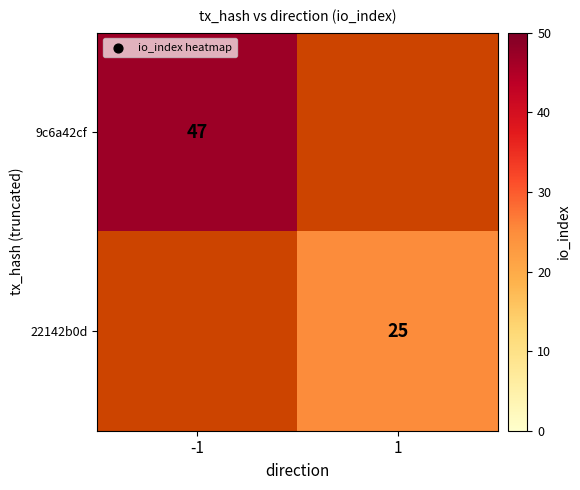

The 9c6a42cf series shows 47 at -1. True or false?

True